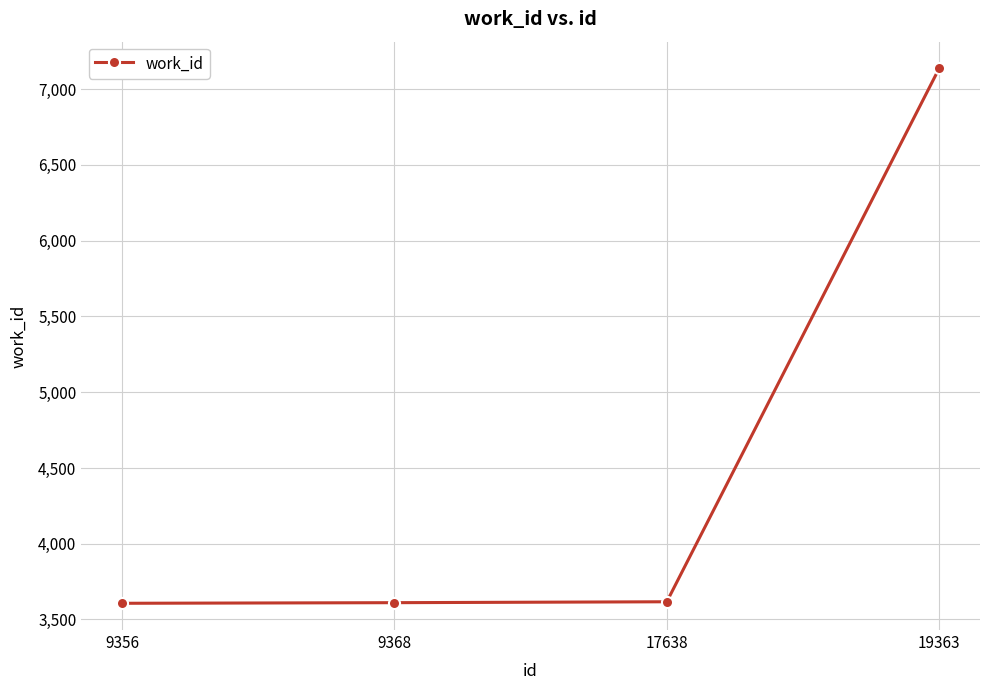

At which category does the chart reach its peak across all series?

19363